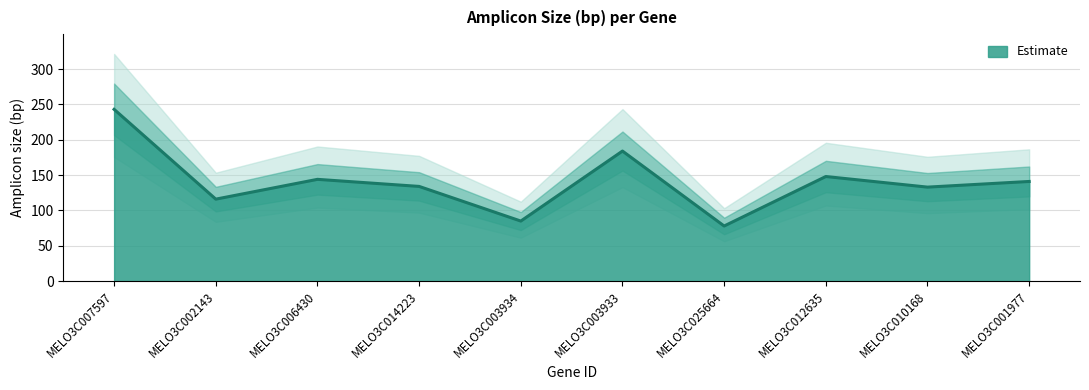

List the labels in order of value, smallest first.

MELO3C025664, MELO3C003934, MELO3C002143, MELO3C010168, MELO3C014223, MELO3C001977, MELO3C006430, MELO3C012635, MELO3C003933, MELO3C007597